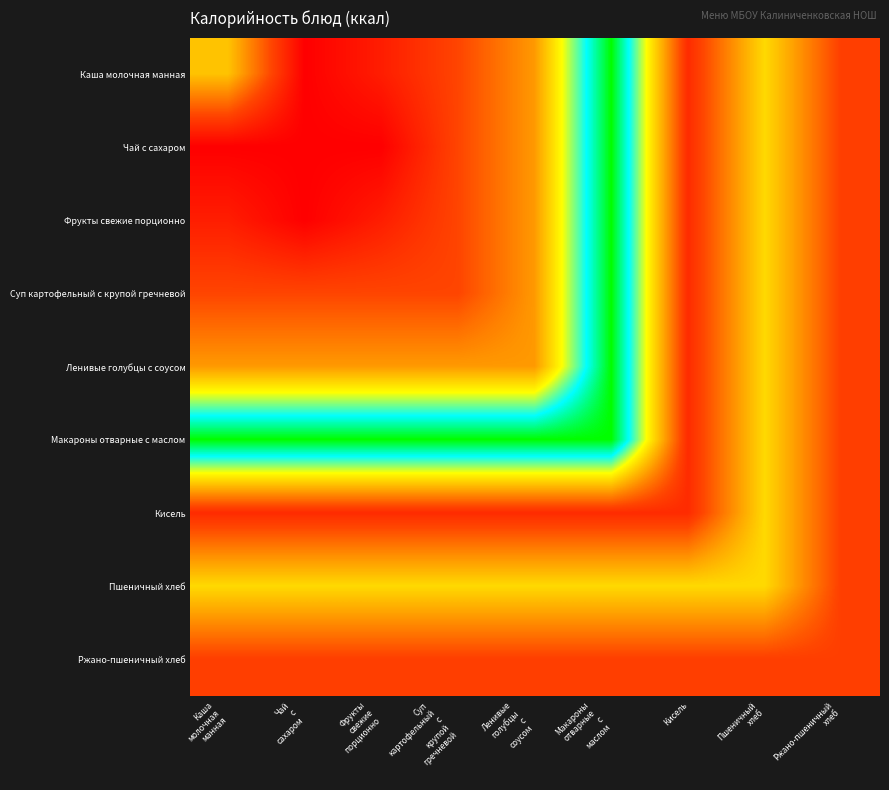

What is the minimum value shown in the chart?

35.0